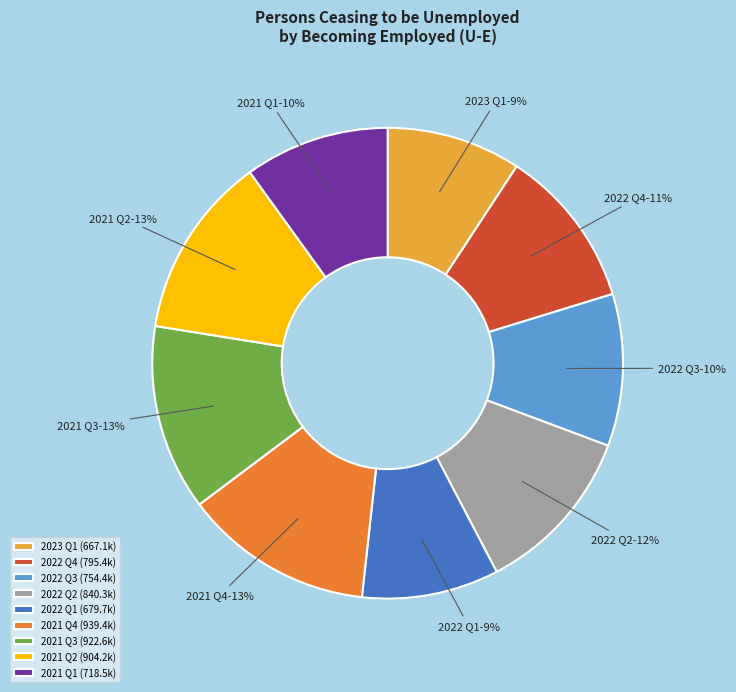

Which has a higher value, 2022 Q4 or 2021 Q2?

2021 Q2